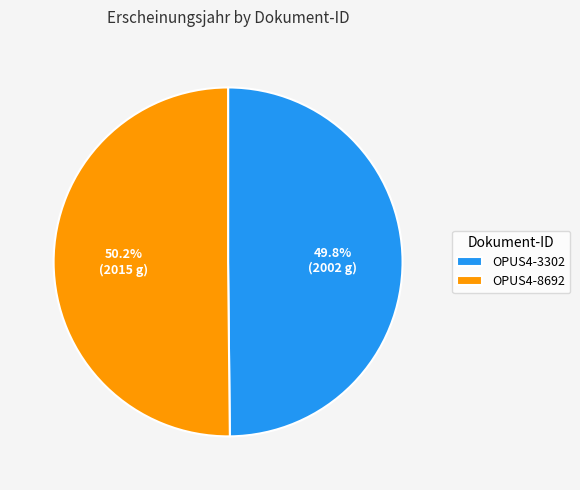

What percentage is the OPUS4-8692 slice, to the nearest percent?

50%